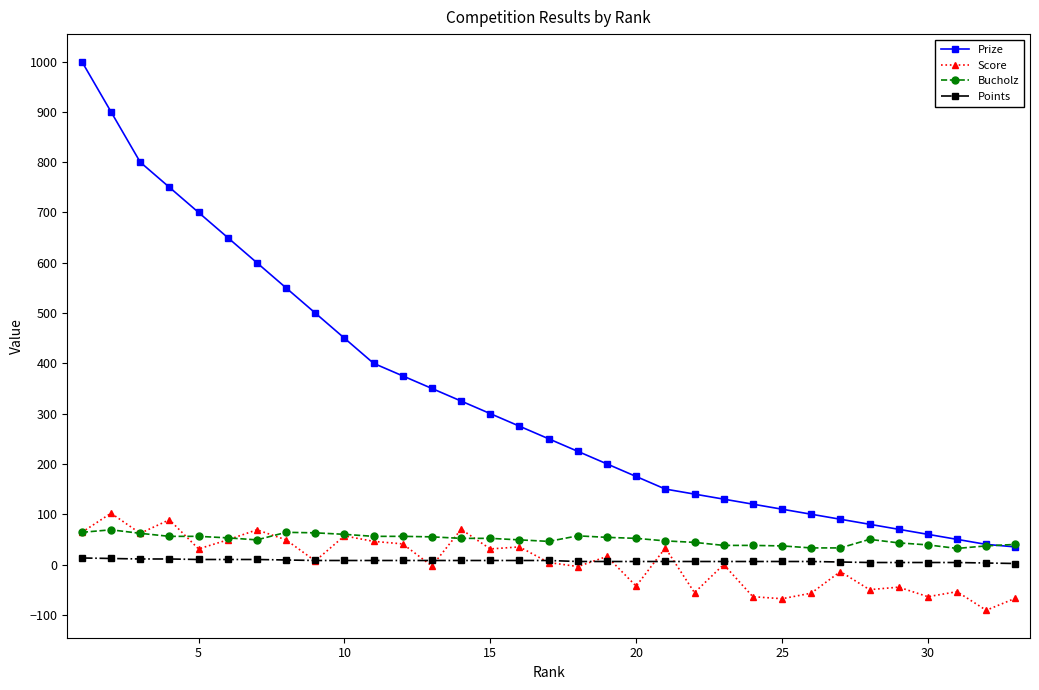

What is the difference between the maximum and minimum values in the Points series?

11